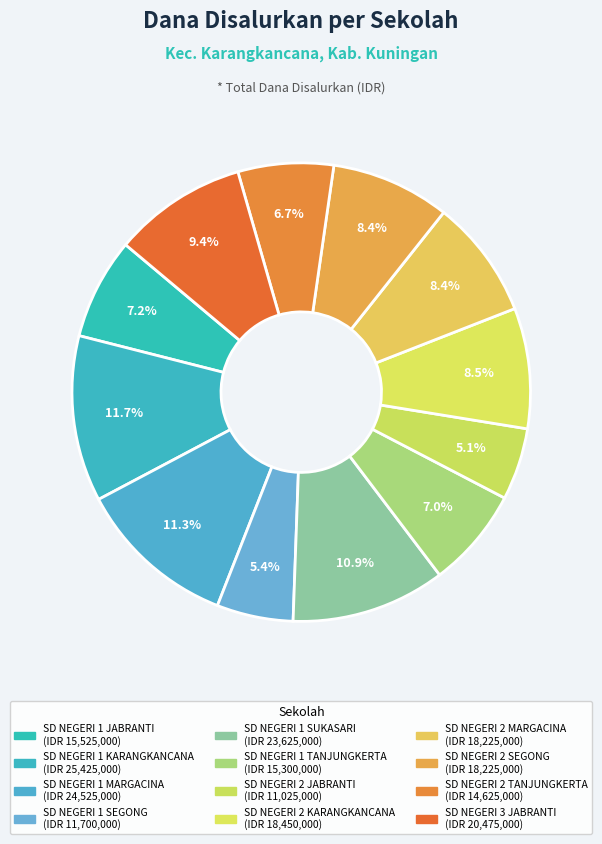

The SD NEGERI 3 JABRANTI slice represents 9% of the pie. True or false?

True